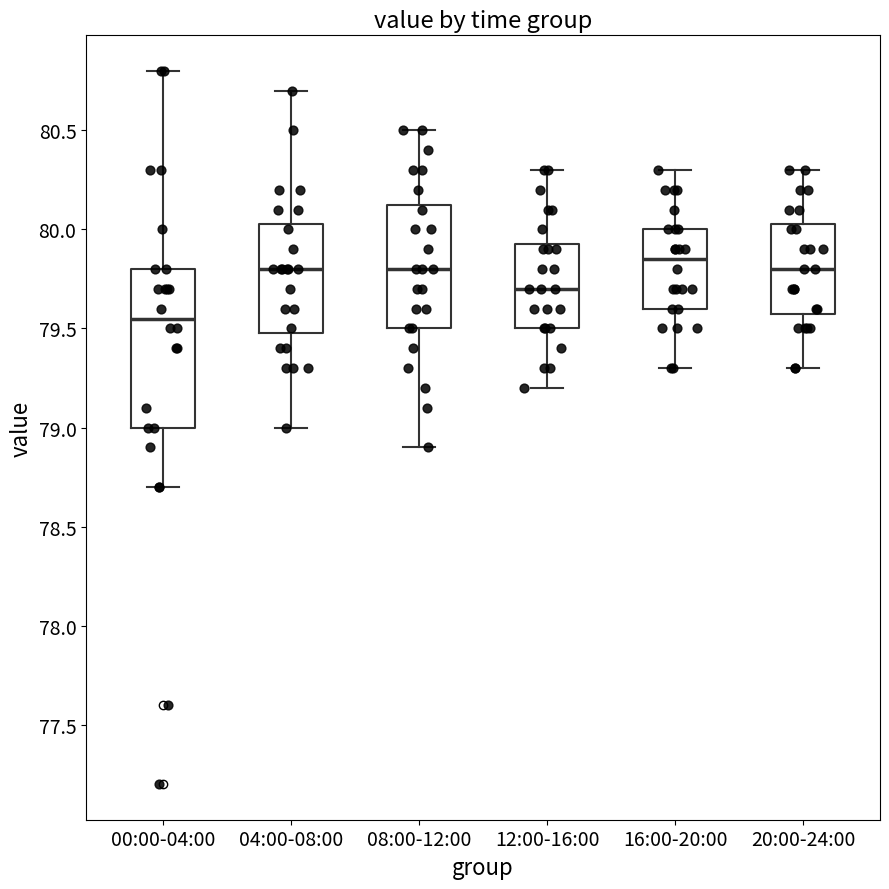

Where does the upper whisker of the box for 04:00-08:00 end on the y-axis? The values are not printed on the chart, so give them approximately, as read against the axis.

80.70